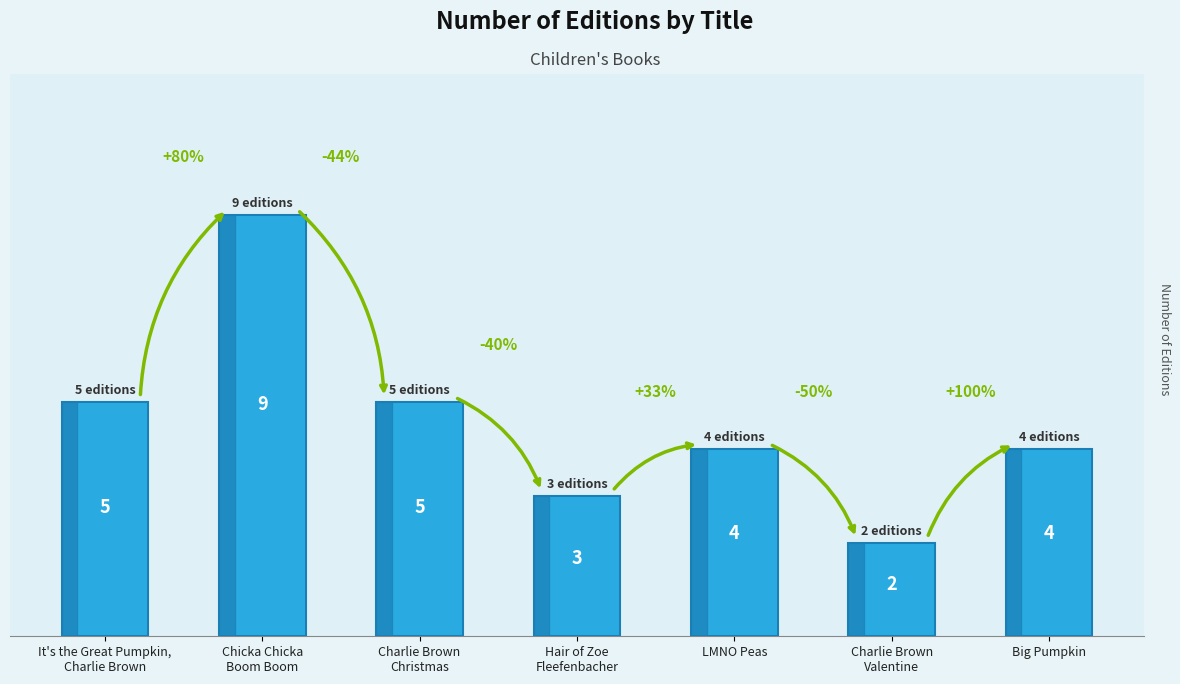

True or false: the data shows 1 at It's the Great Pumpkin,
Charlie Brown.

False